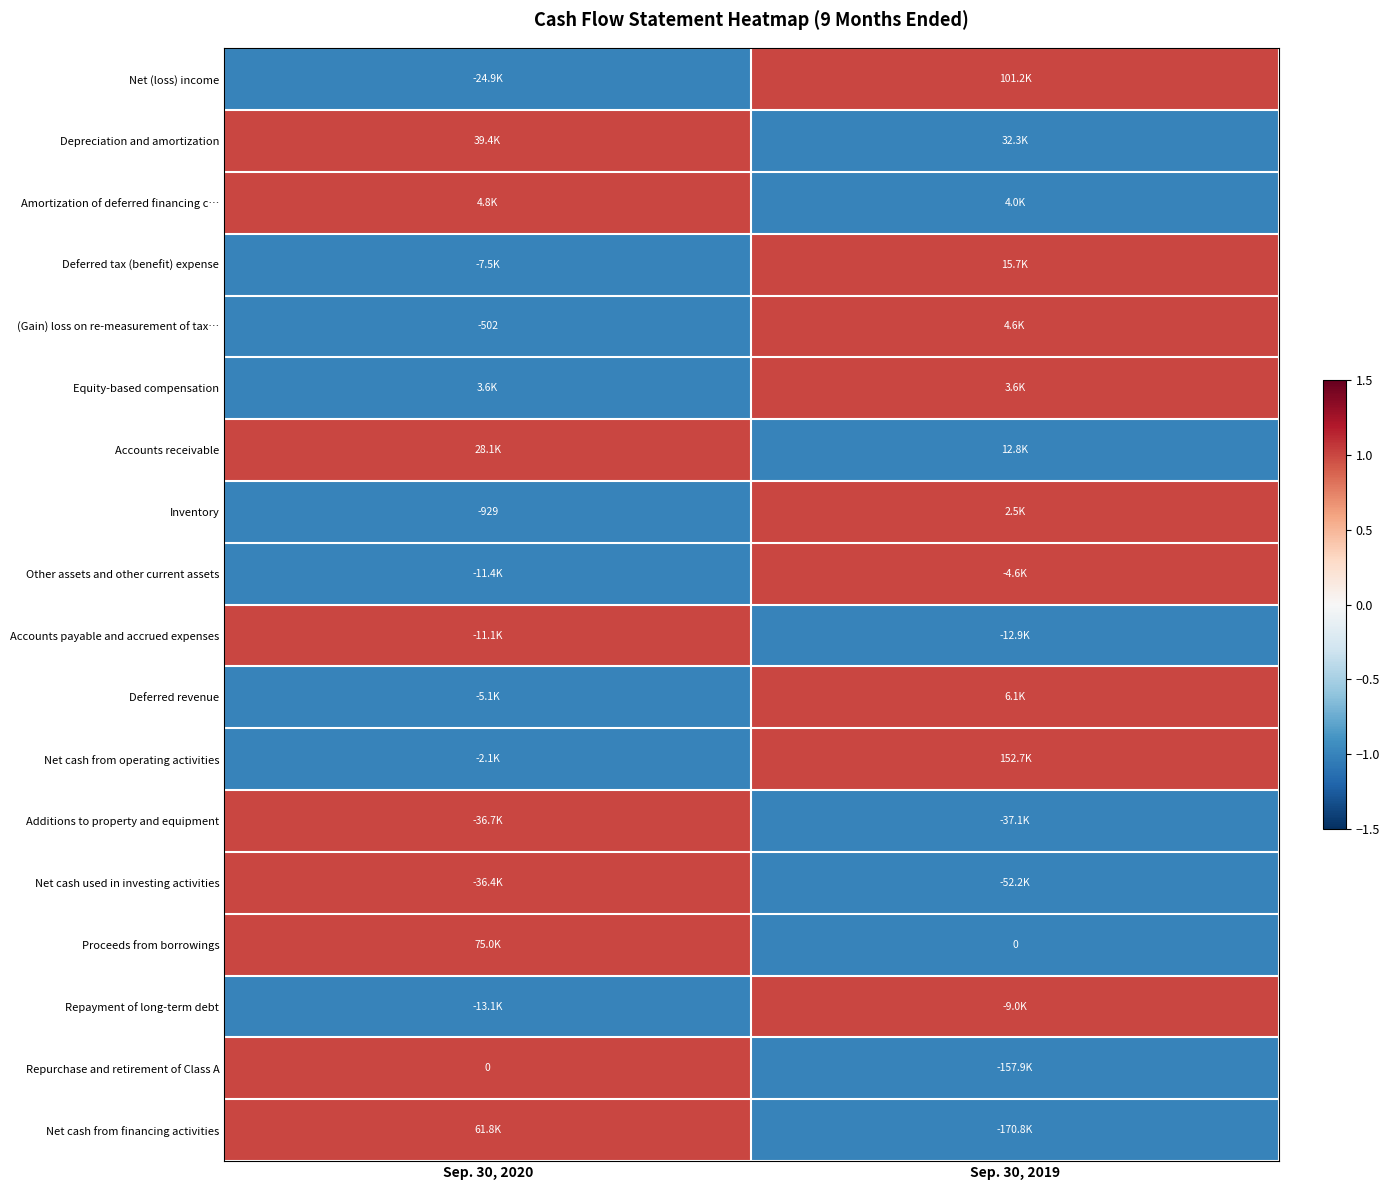

How many data points does each series have?

2